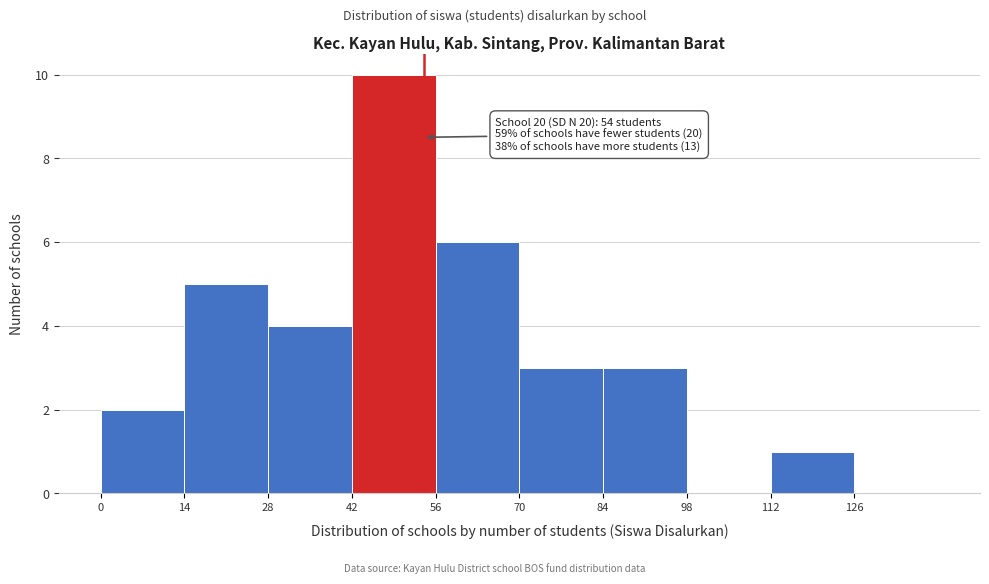

Which range on the x-axis has the tallest bar?

42 to 56